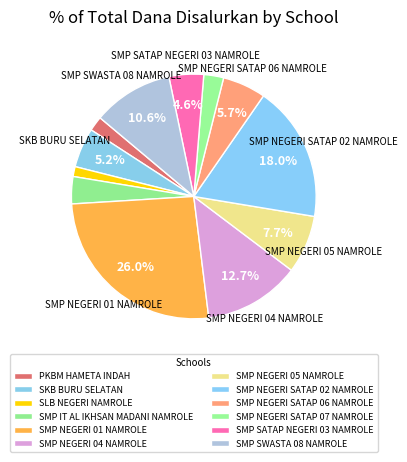

Rank the categories by value from highest to lowest.

SMP NEGERI 01 NAMROLE, SMP NEGERI SATAP 02 NAMROLE, SMP NEGERI 04 NAMROLE, SMP SWASTA 08 NAMROLE, SMP NEGERI 05 NAMROLE, SMP NEGERI SATAP 06 NAMROLE, SKB BURU SELATAN, SMP SATAP NEGERI 03 NAMROLE, SMP IT AL IKHSAN MADANI NAMROLE, SMP NEGERI SATAP 07 NAMROLE, PKBM HAMETA INDAH, SLB NEGERI NAMROLE